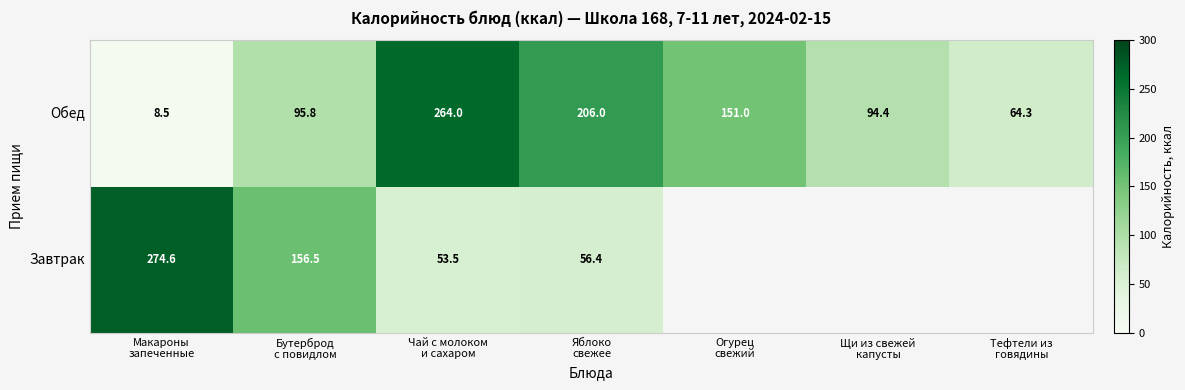

What is the smallest value displayed?

8.5